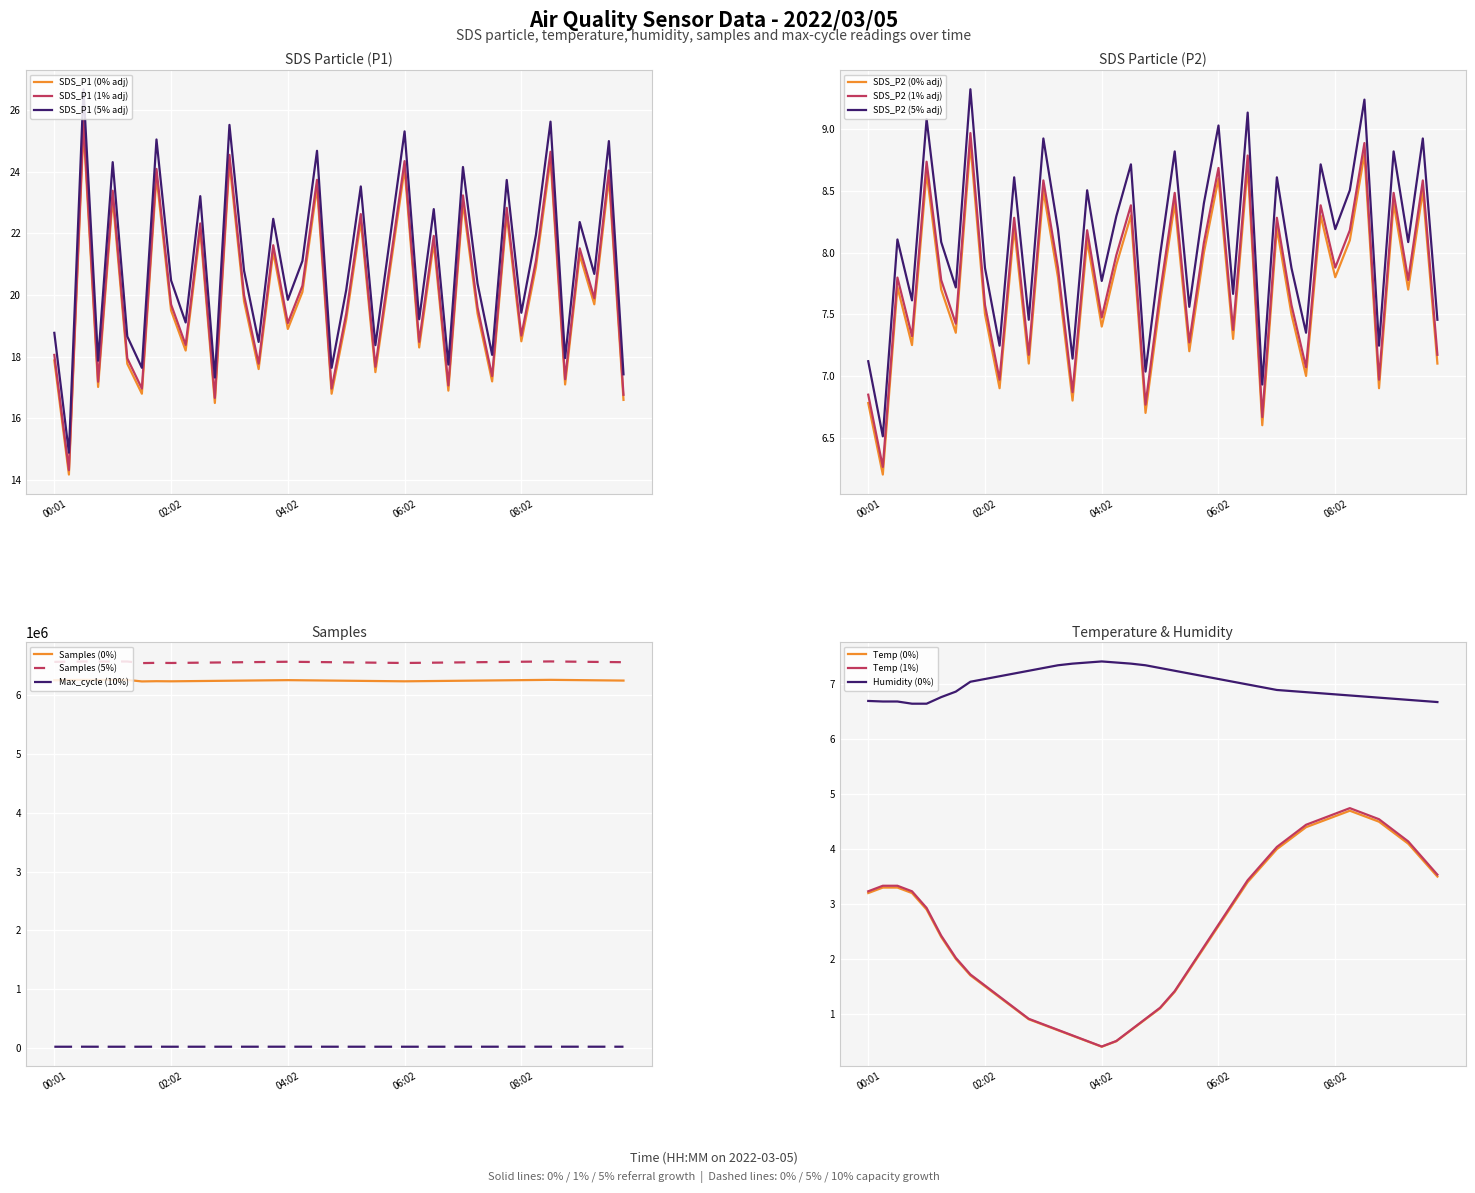

What is the highest value of the SDS_P1 (5% adj) series?

26.7